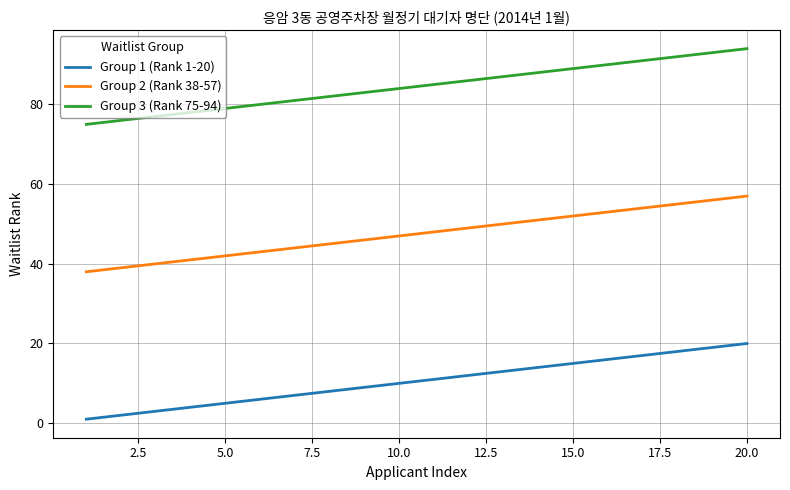

Reading left to right, extract all data points from this chart.

Group 1 (Rank 1-20): 1	2	3	4	5	6	7	8	9	10	11	12	13	14	15	16	17	18	19	20
Group 2 (Rank 38-57): 38	39	40	41	42	43	44	45	46	47	48	49	50	51	52	53	54	55	56	57
Group 3 (Rank 75-94): 75	76	77	78	79	80	81	82	83	84	85	86	87	88	89	90	91	92	93	94